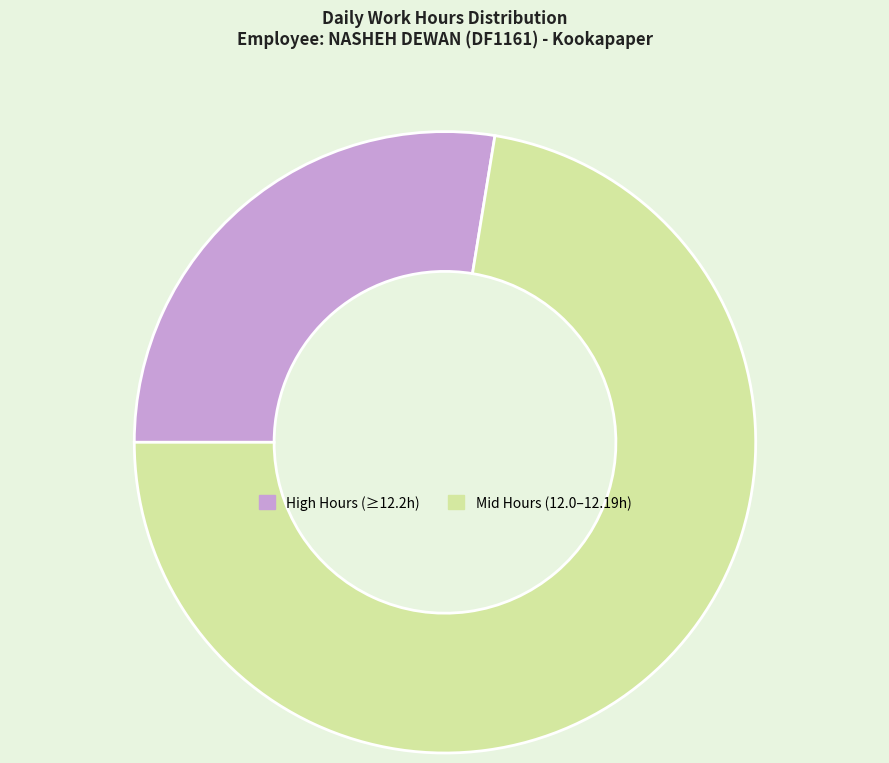

Is there a majority slice in this chart?

Yes